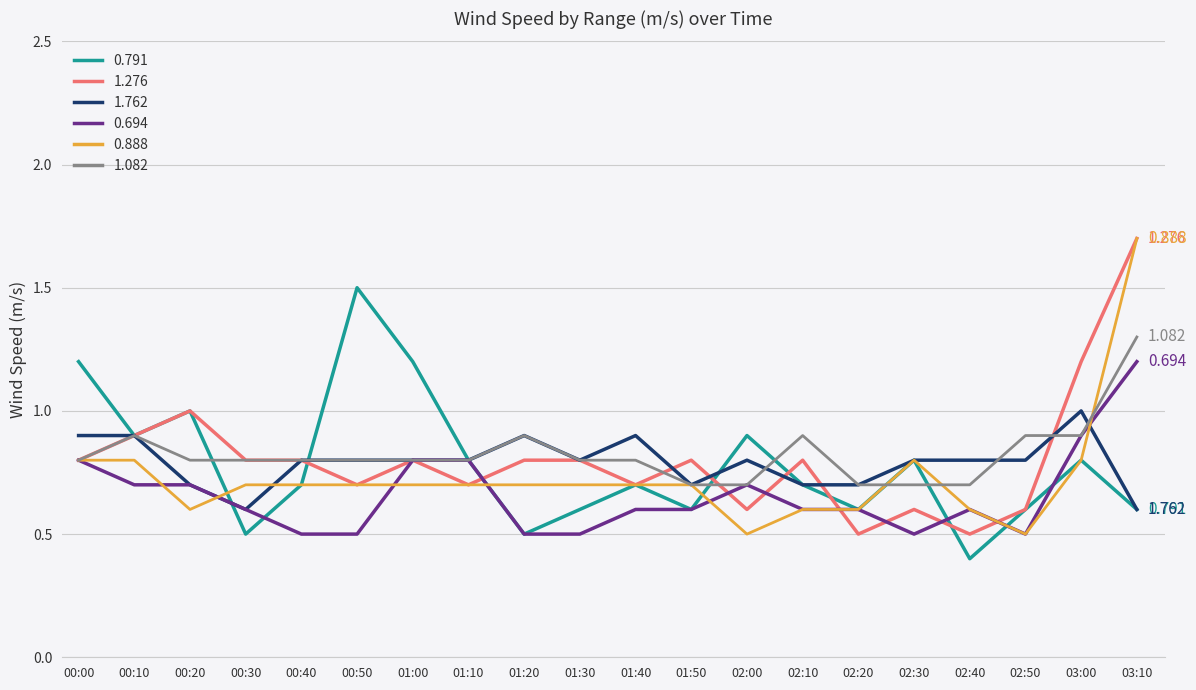

Reading right to left, extract all data points from this chart.

0.791: 0.6	0.8	0.6	0.4	0.8	0.6	0.7	0.9	0.6	0.7	0.6	0.5	0.8	1.2	1.5	0.7	0.5	1.0	0.9	1.2
1.276: 1.7	1.2	0.6	0.5	0.6	0.5	0.8	0.6	0.8	0.7	0.8	0.8	0.7	0.8	0.7	0.8	0.8	1.0	0.9	0.8
1.762: 0.6	1.0	0.8	0.8	0.8	0.7	0.7	0.8	0.7	0.9	0.8	0.9	0.8	0.8	0.8	0.8	0.6	0.7	0.9	0.9
0.694: 1.2	0.9	0.5	0.6	0.5	0.6	0.6	0.7	0.6	0.6	0.5	0.5	0.8	0.8	0.5	0.5	0.6	0.7	0.7	0.8
0.888: 1.7	0.8	0.5	0.6	0.8	0.6	0.6	0.5	0.7	0.7	0.7	0.7	0.7	0.7	0.7	0.7	0.7	0.6	0.8	0.8
1.082: 1.3	0.9	0.9	0.7	0.7	0.7	0.9	0.7	0.7	0.8	0.8	0.9	0.8	0.8	0.8	0.8	0.8	0.8	0.9	0.8